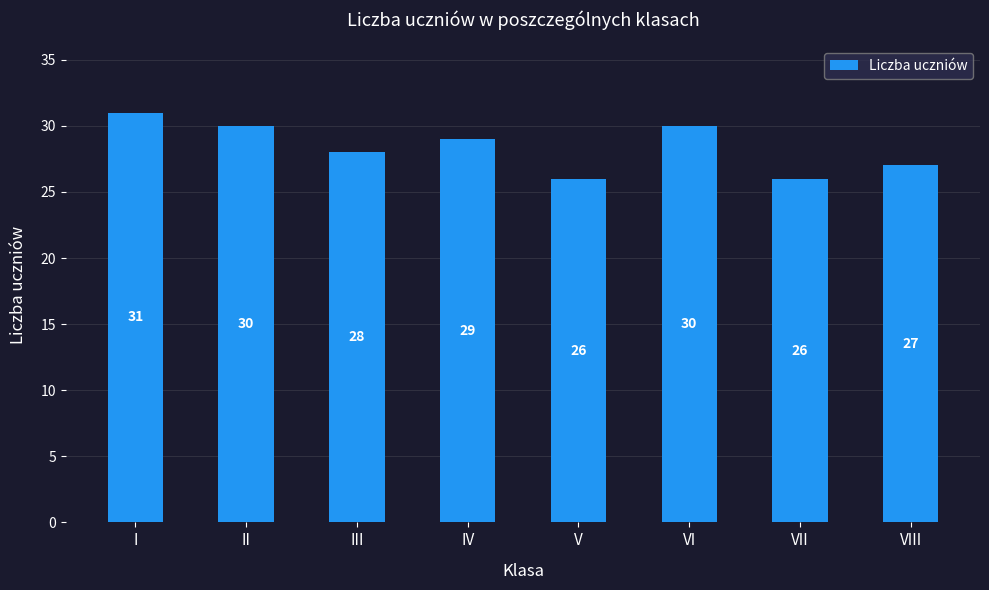

Reading right to left, list all the values displayed in this chart.

VIII=27	VII=26	VI=30	V=26	IV=29	III=28	II=30	I=31